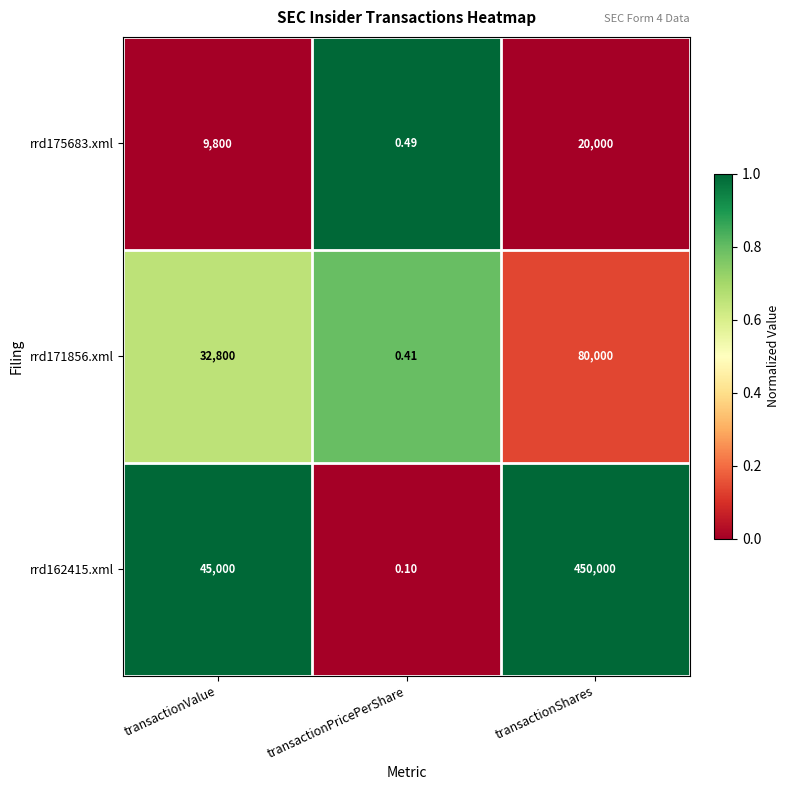

Rank the categories by rrd162415.xml value from highest to lowest.

transactionShares, transactionValue, transactionPricePerShare